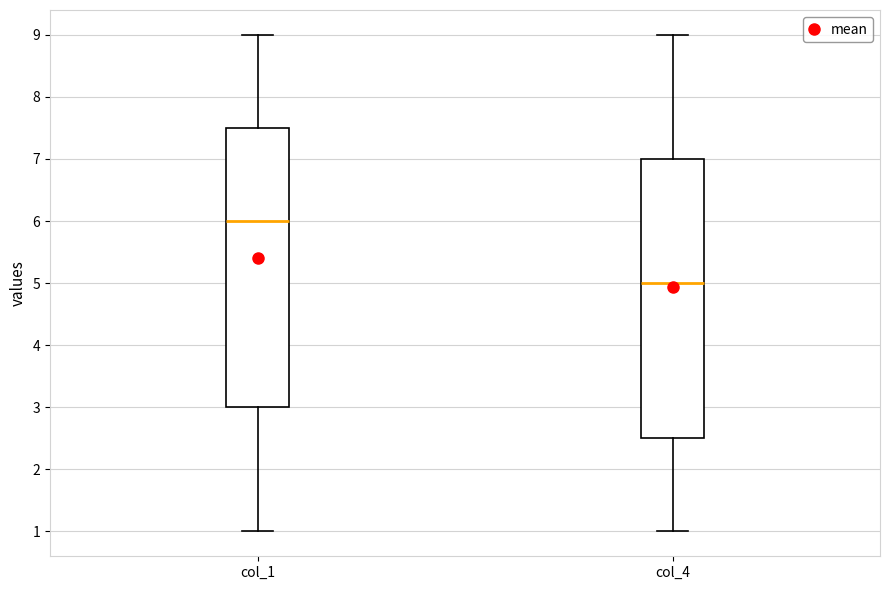

Reading left to right, transcribe this box plot: for each box, give where its median line is, the range the box spans, and where its two whiskers end, as read against the y-axis. The values are not printed on the chart, so give them approximately, as read against the axis.

col_1: median 6.0, box 3.0 to 7.5, whiskers 1.0 to 9.0
col_4: median 5.0, box 2.5 to 7.0, whiskers 1.0 to 9.0